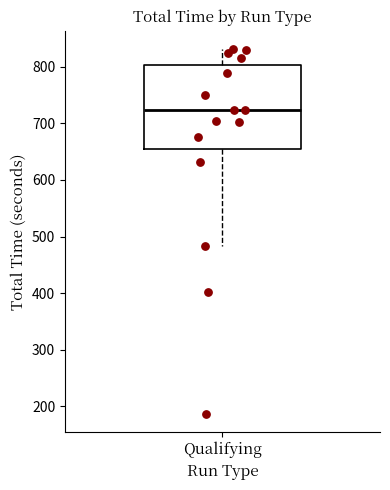

Where is the lower edge of the box for Qualifying on the y-axis? The values are not printed on the chart, so give them approximately, as read against the axis.

650